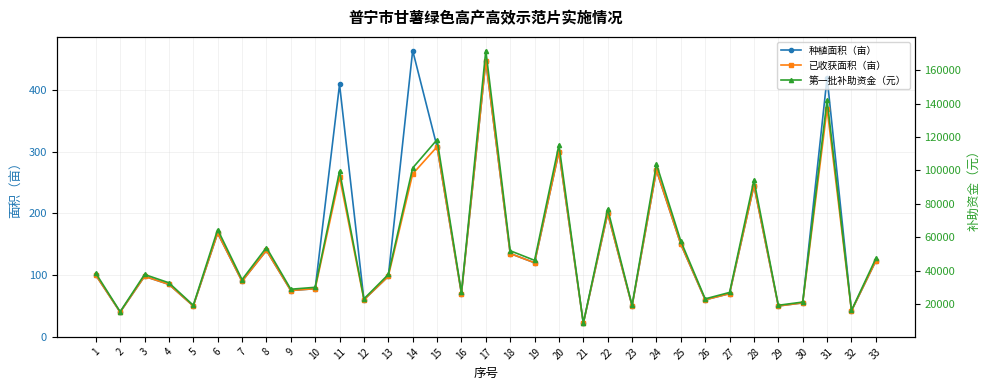

At which category is the sum across all series the highest?

17